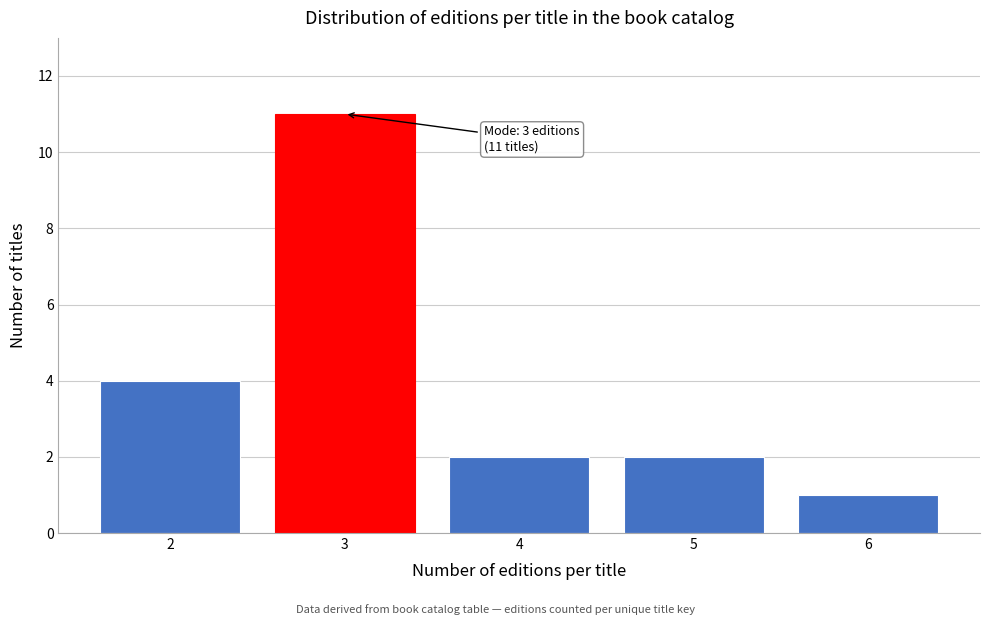

Reading left to right, what are all the values shown in this chart?

4	11	2	2	1